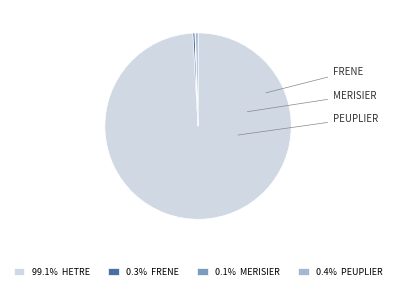

Is HETRE the majority of the pie?

Yes